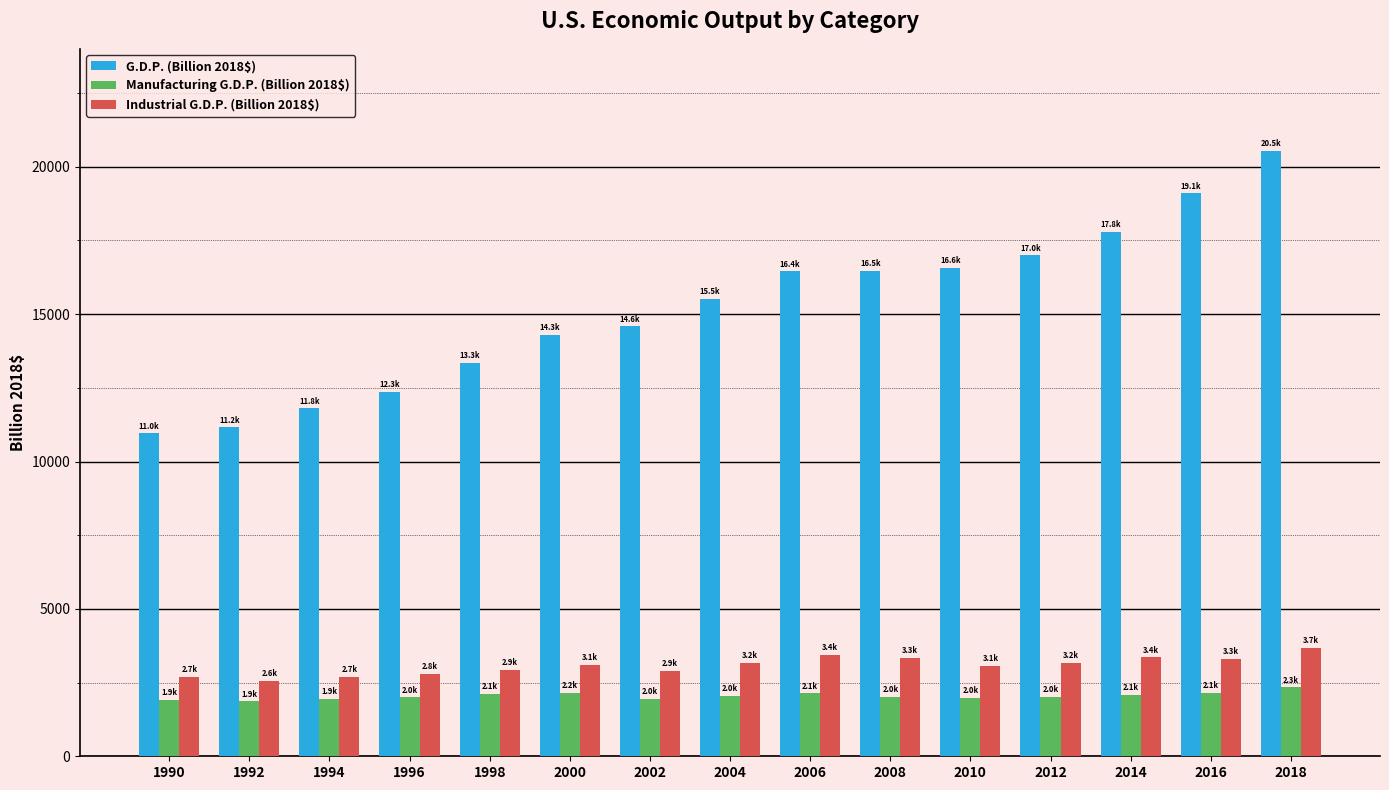

At how many categories does at least one series exceed 6943?

15